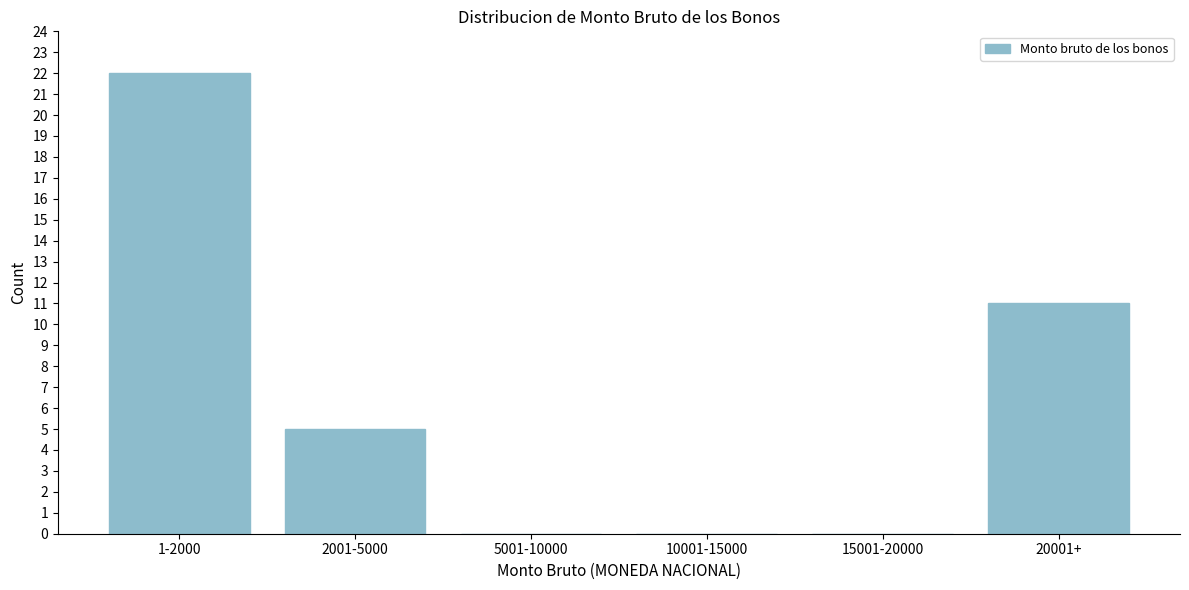

Reading left to right, extract all data points from this chart.

1-2000=22	2001-5000=5	5001-10000=0	10001-15000=0	15001-20000=0	20001+=11